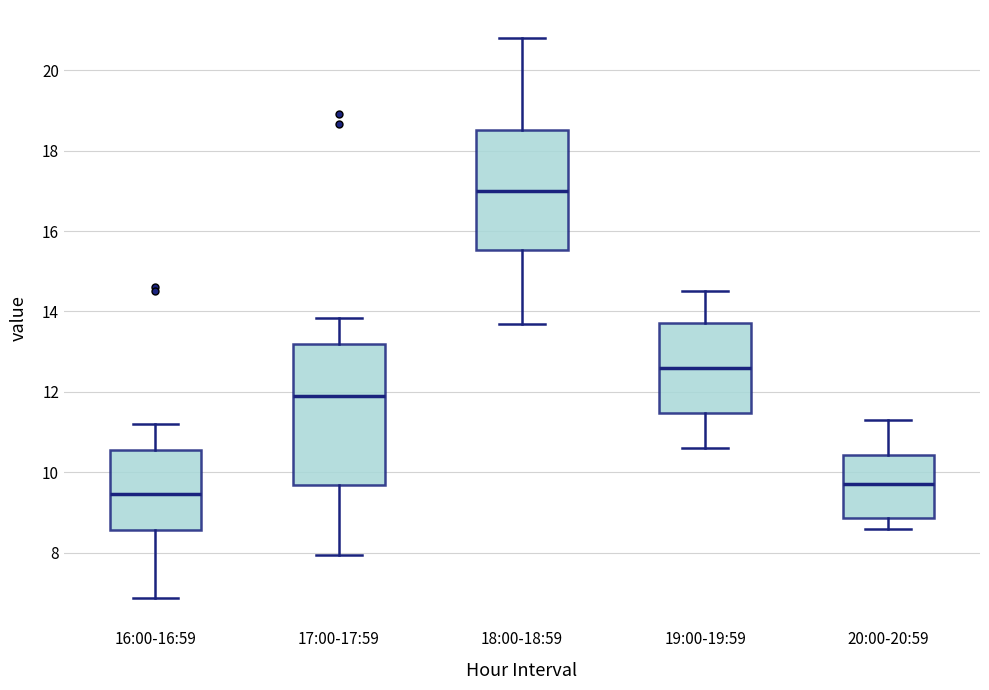

Reading left to right, transcribe this box plot: for each box, give where its median line is, the range the box spans, and where its two whiskers end, as read against the y-axis. The values are not printed on the chart, so give them approximately, as read against the axis.

16:00-16:59: median 9.4, box 8.6 to 10.6, whiskers 6.8 to 11.2
17:00-17:59: median 11.8, box 9.6 to 13.2, whiskers 8.0 to 13.8
18:00-18:59: median 17.0, box 15.6 to 18.6, whiskers 13.8 to 20.8
19:00-19:59: median 12.6, box 11.4 to 13.8, whiskers 10.6 to 14.6
20:00-20:59: median 9.8, box 8.8 to 10.4, whiskers 8.6 to 11.4